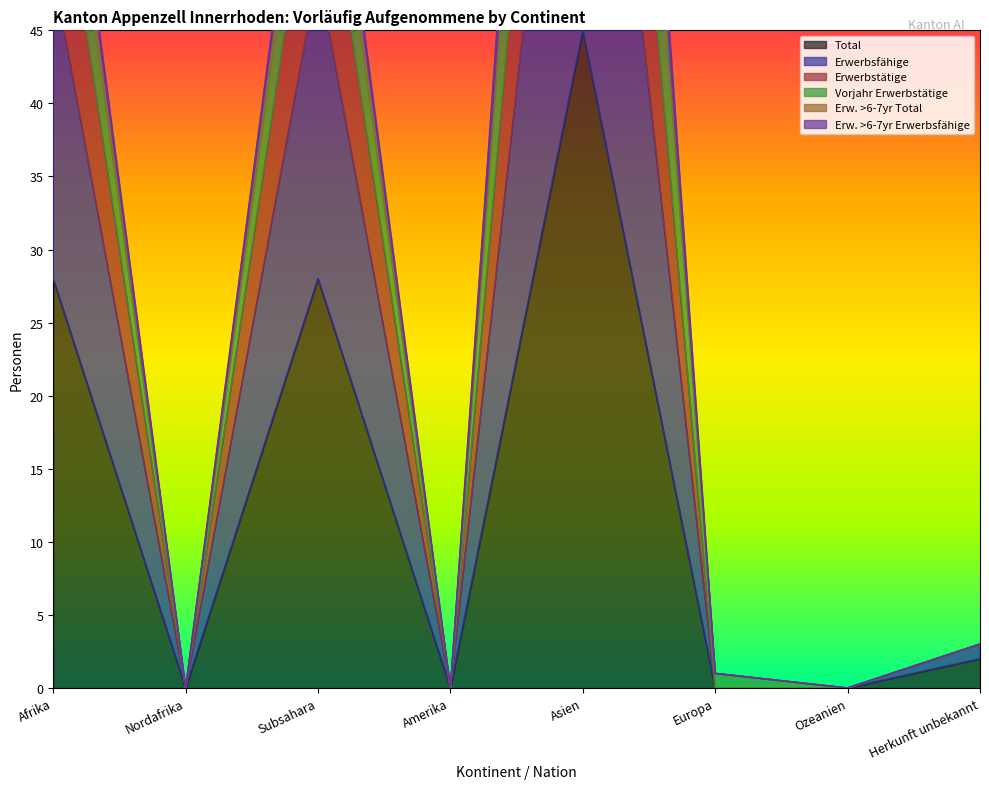

Is it true that Total equals 21 at Nordafrika?

False